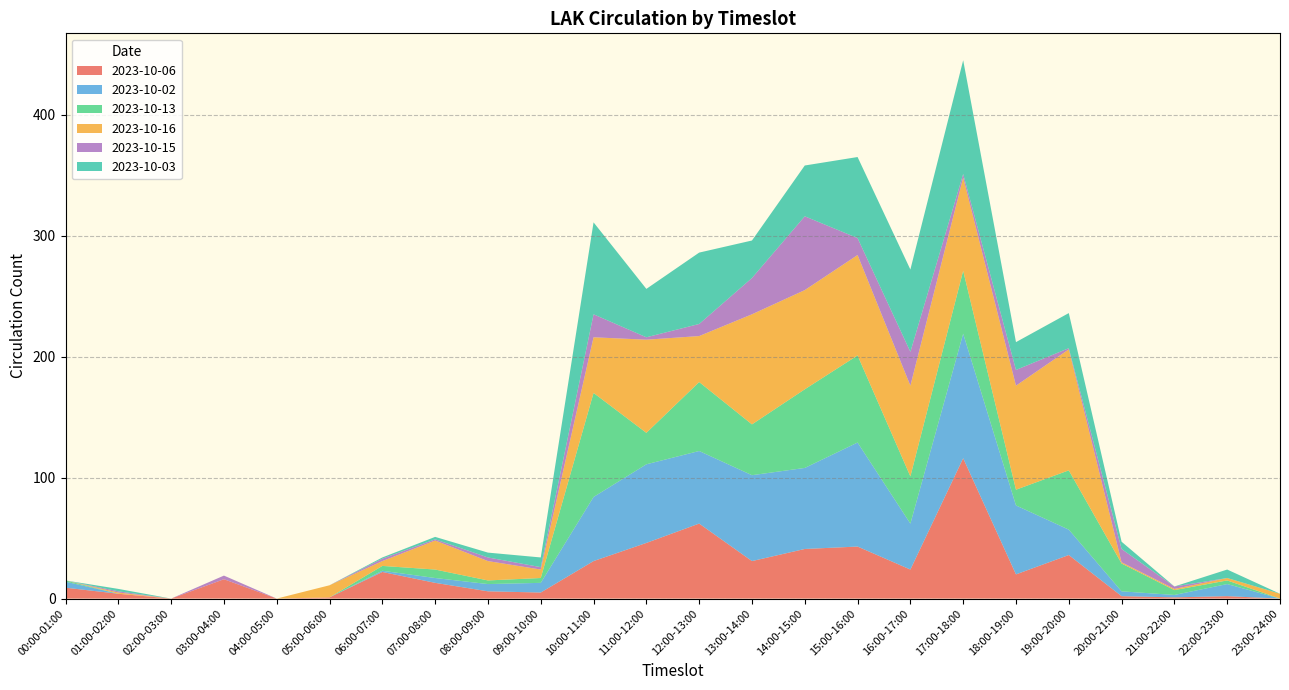

Reading right to left, list all the values displayed in this chart.

2023-10-06: 23:00-24:00=0	22:00-23:00=2	21:00-22:00=1	20:00-21:00=2	19:00-20:00=36	18:00-19:00=20	17:00-18:00=116	16:00-17:00=24	15:00-16:00=43	14:00-15:00=41	13:00-14:00=31	12:00-13:00=62	11:00-12:00=46	10:00-11:00=31	09:00-10:00=5	08:00-09:00=6	07:00-08:00=13	06:00-07:00=22	05:00-06:00=1	04:00-05:00=0	03:00-04:00=16	02:00-03:00=0	01:00-02:00=4	00:00-01:00=9
2023-10-02: 23:00-24:00=0	22:00-23:00=10	21:00-22:00=2	20:00-21:00=4	19:00-20:00=21	18:00-19:00=57	17:00-18:00=103	16:00-17:00=38	15:00-16:00=86	14:00-15:00=67	13:00-14:00=71	12:00-13:00=60	11:00-12:00=65	10:00-11:00=53	09:00-10:00=8	08:00-09:00=6	07:00-08:00=4	06:00-07:00=1	05:00-06:00=0	04:00-05:00=0	03:00-04:00=0	02:00-03:00=0	01:00-02:00=0	00:00-01:00=5
2023-10-13: 23:00-24:00=0	22:00-23:00=3	21:00-22:00=4	20:00-21:00=23	19:00-20:00=49	18:00-19:00=13	17:00-18:00=52	16:00-17:00=39	15:00-16:00=72	14:00-15:00=65	13:00-14:00=42	12:00-13:00=57	11:00-12:00=26	10:00-11:00=86	09:00-10:00=4	08:00-09:00=3	07:00-08:00=7	06:00-07:00=4	05:00-06:00=0	04:00-05:00=0	03:00-04:00=0	02:00-03:00=0	01:00-02:00=0	00:00-01:00=1
2023-10-16: 23:00-24:00=4	22:00-23:00=2	21:00-22:00=1	20:00-21:00=1	19:00-20:00=100	18:00-19:00=86	17:00-18:00=77	16:00-17:00=75	15:00-16:00=83	14:00-15:00=82	13:00-14:00=91	12:00-13:00=38	11:00-12:00=77	10:00-11:00=46	09:00-10:00=7	08:00-09:00=16	07:00-08:00=24	06:00-07:00=4	05:00-06:00=10	04:00-05:00=0	03:00-04:00=0	02:00-03:00=0	01:00-02:00=1	00:00-01:00=0
2023-10-15: 23:00-24:00=0	22:00-23:00=0	21:00-22:00=2	20:00-21:00=11	19:00-20:00=1	18:00-19:00=13	17:00-18:00=3	16:00-17:00=28	15:00-16:00=14	14:00-15:00=61	13:00-14:00=30	12:00-13:00=10	11:00-12:00=2	10:00-11:00=19	09:00-10:00=2	08:00-09:00=3	07:00-08:00=1	06:00-07:00=2	05:00-06:00=0	04:00-05:00=0	03:00-04:00=3	02:00-03:00=0	01:00-02:00=1	00:00-01:00=0
2023-10-03: 23:00-24:00=0	22:00-23:00=7	21:00-22:00=0	20:00-21:00=6	19:00-20:00=29	18:00-19:00=23	17:00-18:00=94	16:00-17:00=68	15:00-16:00=67	14:00-15:00=42	13:00-14:00=31	12:00-13:00=59	11:00-12:00=40	10:00-11:00=76	09:00-10:00=8	08:00-09:00=4	07:00-08:00=2	06:00-07:00=1	05:00-06:00=0	04:00-05:00=0	03:00-04:00=0	02:00-03:00=0	01:00-02:00=2	00:00-01:00=0